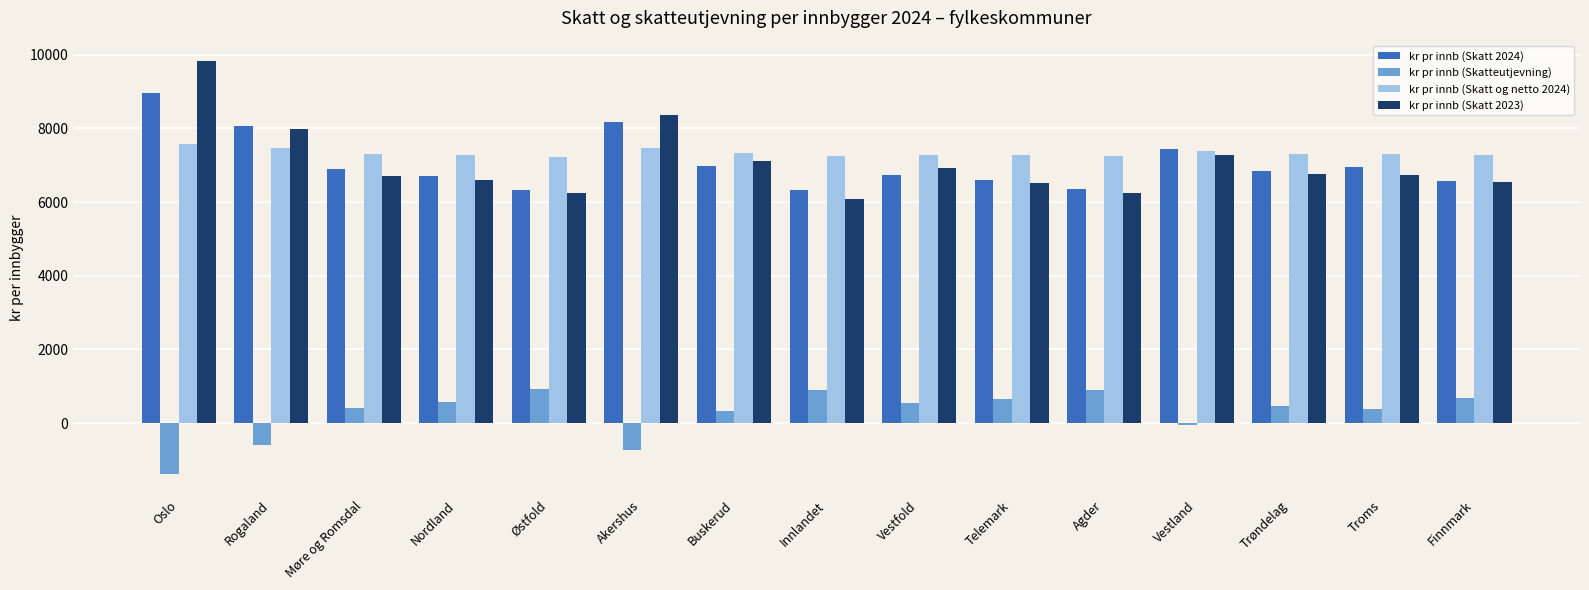

How many data points in kr pr innb (Skatt 2024) are less than 6838?

7